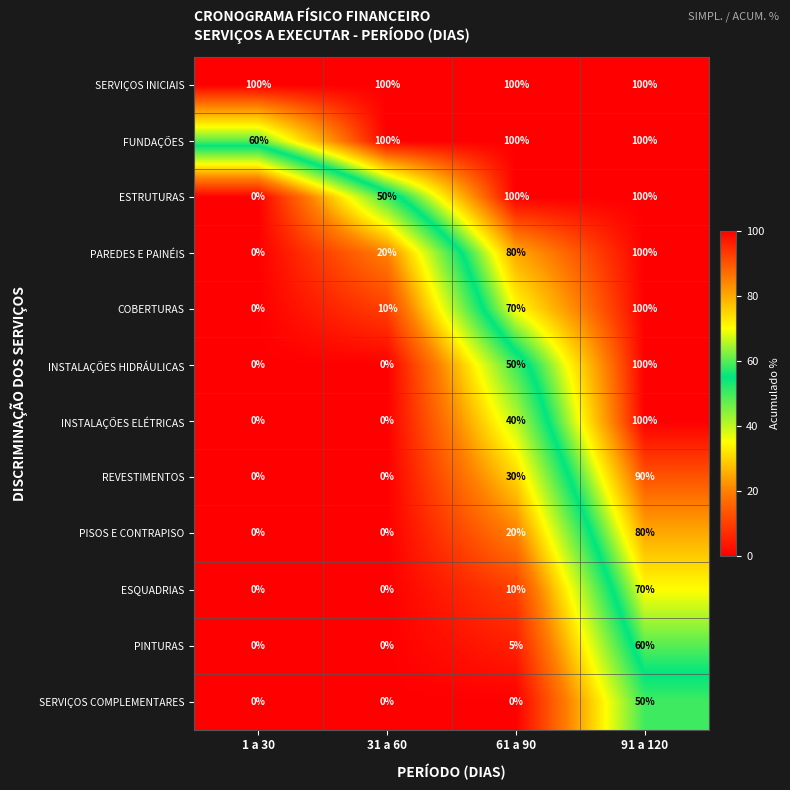

How many PISOS E CONTRAPISO values are between 0 and 80?

4